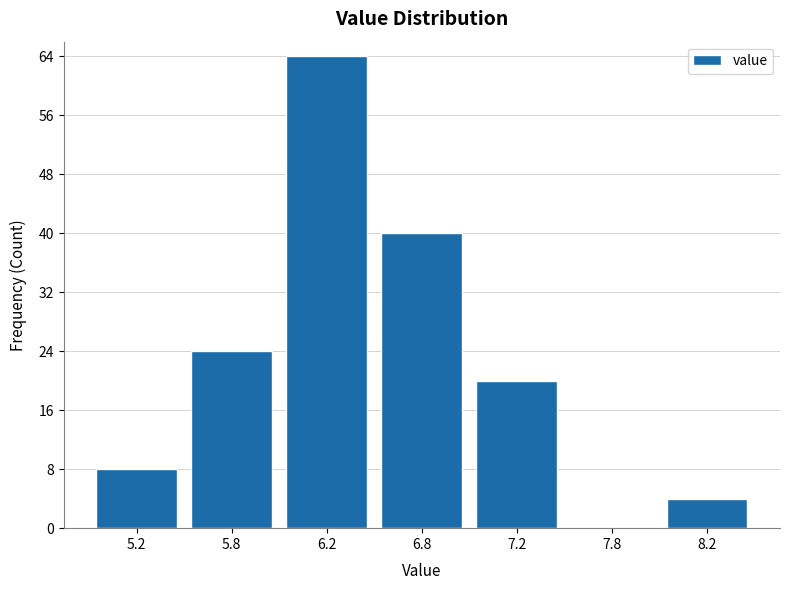

Reading right to left, transcribe all the data shown in this chart.

8.2=4	7.8=0	7.2=20	6.8=40	6.2=64	5.8=24	5.2=8